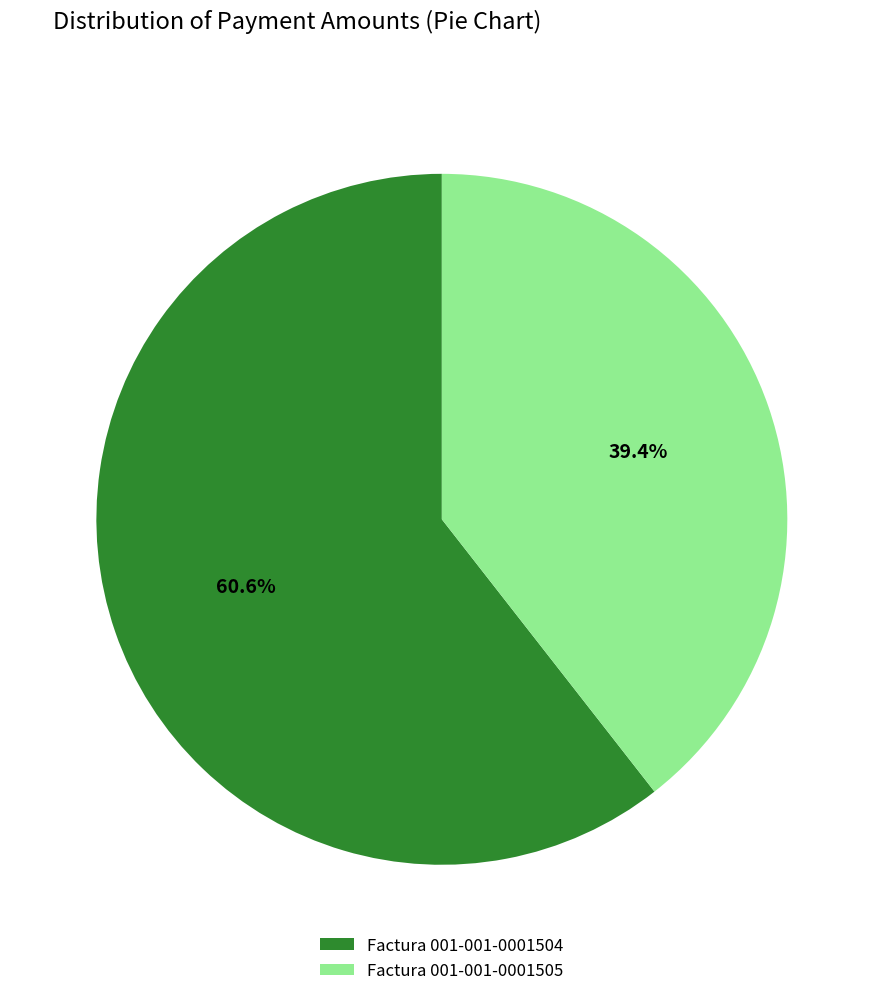

Which has a higher value, Factura 001-001-0001505 or Factura 001-001-0001504?

Factura 001-001-0001504